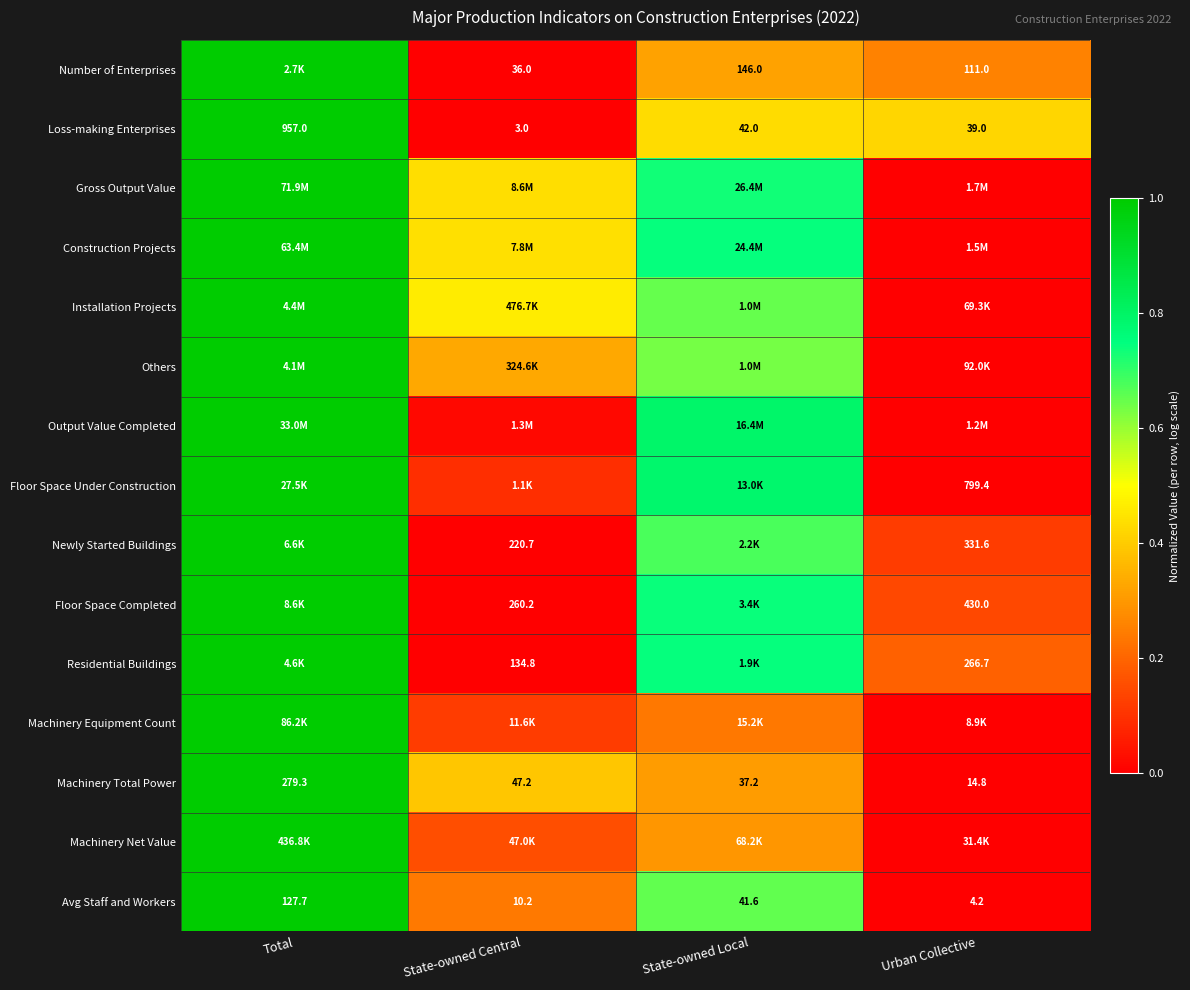

Is the value of Floor Space Under Construction at State-owned Local greater than the value of Output Value Completed at State-owned Central?

Yes